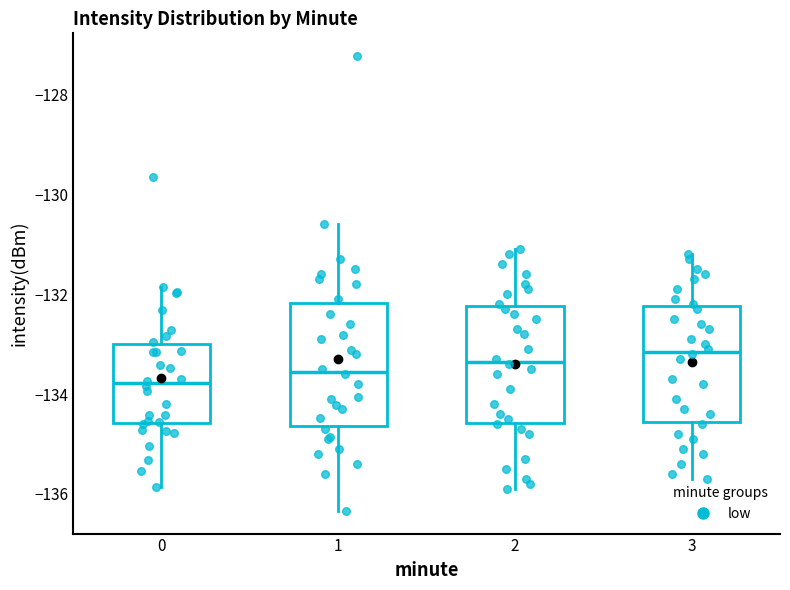

Where is the lower edge of the box at x = 1 on the y-axis? The values are not printed on the chart, so give them approximately, as read against the axis.

-134.6